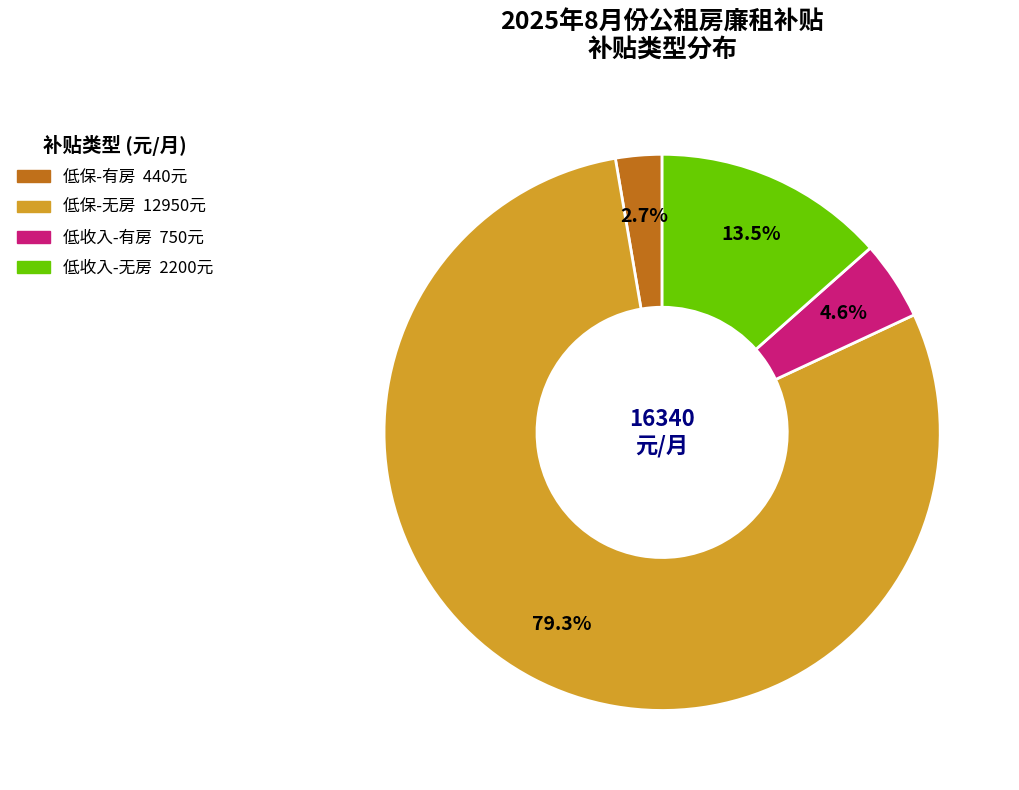

What percentage do 低保-无房 and 低收入-无房 together represent?

92.7%